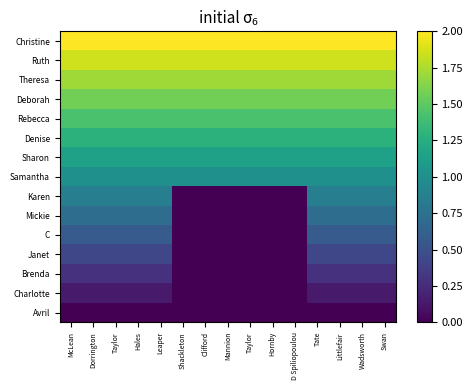

Reading left to right, extract all data points from this chart.

Christine: McLean=2.0	Dorrington=2.0	Taylor=2.0	Hales=2.0	Leaper=2.0	Shackleton=2.0	Clifford=2.0	Mannion=2.0	Taylor=2.0	Hornby=2.0	D Spiliopoulou=2.0	Tate=2.0	Littlefair=2.0	Wadsworth=2.0	Swan=2.0
Ruth: McLean=1.9	Dorrington=1.9	Taylor=1.9	Hales=1.9	Leaper=1.9	Shackleton=1.9	Clifford=1.9	Mannion=1.9	Taylor=1.9	Hornby=1.9	D Spiliopoulou=1.9	Tate=1.9	Littlefair=1.9	Wadsworth=1.9	Swan=1.9
Theresa: McLean=1.7	Dorrington=1.7	Taylor=1.7	Hales=1.7	Leaper=1.7	Shackleton=1.7	Clifford=1.7	Mannion=1.7	Taylor=1.7	Hornby=1.7	D Spiliopoulou=1.7	Tate=1.7	Littlefair=1.7	Wadsworth=1.7	Swan=1.7
Deborah: McLean=1.6	Dorrington=1.6	Taylor=1.6	Hales=1.6	Leaper=1.6	Shackleton=1.6	Clifford=1.6	Mannion=1.6	Taylor=1.6	Hornby=1.6	D Spiliopoulou=1.6	Tate=1.6	Littlefair=1.6	Wadsworth=1.6	Swan=1.6
Rebecca: McLean=1.4	Dorrington=1.4	Taylor=1.4	Hales=1.4	Leaper=1.4	Shackleton=1.4	Clifford=1.4	Mannion=1.4	Taylor=1.4	Hornby=1.4	D Spiliopoulou=1.4	Tate=1.4	Littlefair=1.4	Wadsworth=1.4	Swan=1.4
Denise: McLean=1.3	Dorrington=1.3	Taylor=1.3	Hales=1.3	Leaper=1.3	Shackleton=1.3	Clifford=1.3	Mannion=1.3	Taylor=1.3	Hornby=1.3	D Spiliopoulou=1.3	Tate=1.3	Littlefair=1.3	Wadsworth=1.3	Swan=1.3
Sharon: McLean=1.1	Dorrington=1.1	Taylor=1.1	Hales=1.1	Leaper=1.1	Shackleton=1.1	Clifford=1.1	Mannion=1.1	Taylor=1.1	Hornby=1.1	D Spiliopoulou=1.1	Tate=1.1	Littlefair=1.1	Wadsworth=1.1	Swan=1.1
Samantha: McLean=1.0	Dorrington=1.0	Taylor=1.0	Hales=1.0	Leaper=1.0	Shackleton=1.0	Clifford=1.0	Mannion=1.0	Taylor=1.0	Hornby=1.0	D Spiliopoulou=1.0	Tate=1.0	Littlefair=1.0	Wadsworth=1.0	Swan=1.0
Karen: McLean=0.9	Dorrington=0.9	Taylor=0.9	Hales=0.9	Leaper=0.9	Shackleton=0.0	Clifford=0.0	Mannion=0.0	Taylor=0.0	Hornby=0.0	D Spiliopoulou=0.0	Tate=0.9	Littlefair=0.9	Wadsworth=0.9	Swan=0.9
Mickie: McLean=0.7	Dorrington=0.7	Taylor=0.7	Hales=0.7	Leaper=0.7	Shackleton=0.0	Clifford=0.0	Mannion=0.0	Taylor=0.0	Hornby=0.0	D Spiliopoulou=0.0	Tate=0.7	Littlefair=0.7	Wadsworth=0.7	Swan=0.7
C: McLean=0.6	Dorrington=0.6	Taylor=0.6	Hales=0.6	Leaper=0.6	Shackleton=0.0	Clifford=0.0	Mannion=0.0	Taylor=0.0	Hornby=0.0	D Spiliopoulou=0.0	Tate=0.6	Littlefair=0.6	Wadsworth=0.6	Swan=0.6
Janet: McLean=0.4	Dorrington=0.4	Taylor=0.4	Hales=0.4	Leaper=0.4	Shackleton=0.0	Clifford=0.0	Mannion=0.0	Taylor=0.0	Hornby=0.0	D Spiliopoulou=0.0	Tate=0.4	Littlefair=0.4	Wadsworth=0.4	Swan=0.4
Brenda: McLean=0.3	Dorrington=0.3	Taylor=0.3	Hales=0.3	Leaper=0.3	Shackleton=0.0	Clifford=0.0	Mannion=0.0	Taylor=0.0	Hornby=0.0	D Spiliopoulou=0.0	Tate=0.3	Littlefair=0.3	Wadsworth=0.3	Swan=0.3
Charlotte: McLean=0.1	Dorrington=0.1	Taylor=0.1	Hales=0.1	Leaper=0.1	Shackleton=0.0	Clifford=0.0	Mannion=0.0	Taylor=0.0	Hornby=0.0	D Spiliopoulou=0.0	Tate=0.1	Littlefair=0.1	Wadsworth=0.1	Swan=0.1
Avril: McLean=0.0	Dorrington=0.0	Taylor=0.0	Hales=0.0	Leaper=0.0	Shackleton=0.0	Clifford=0.0	Mannion=0.0	Taylor=0.0	Hornby=0.0	D Spiliopoulou=0.0	Tate=0.0	Littlefair=0.0	Wadsworth=0.0	Swan=0.0